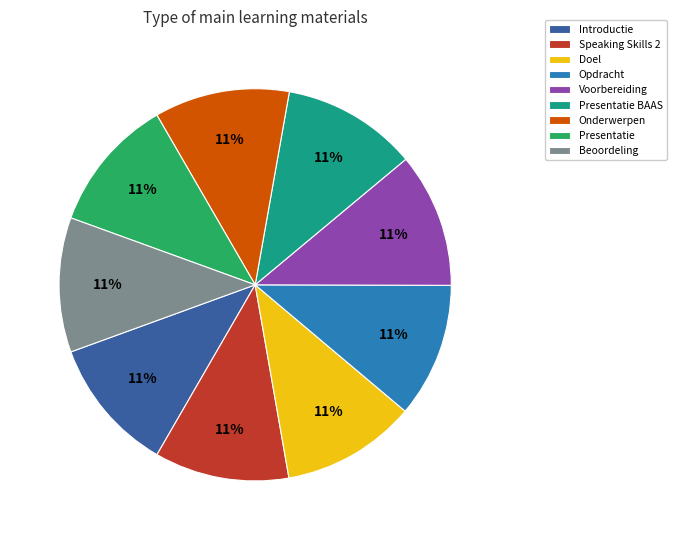

How many segments does this pie chart have?

9